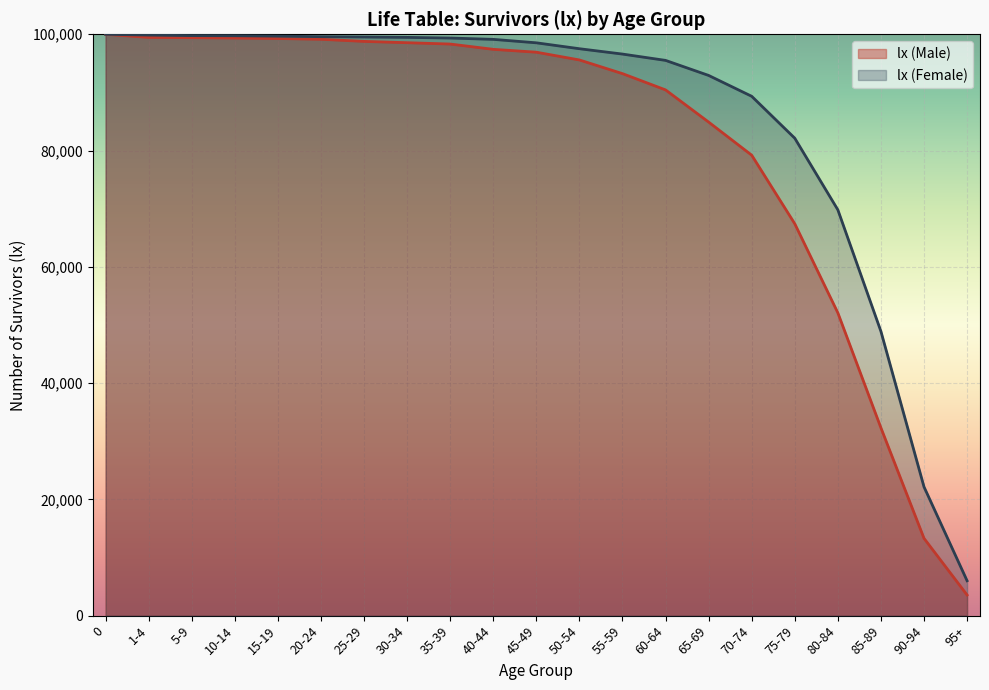

Is the value of lx (Male) at 70-74 greater than the value of lx (Female) at 30-34?

No